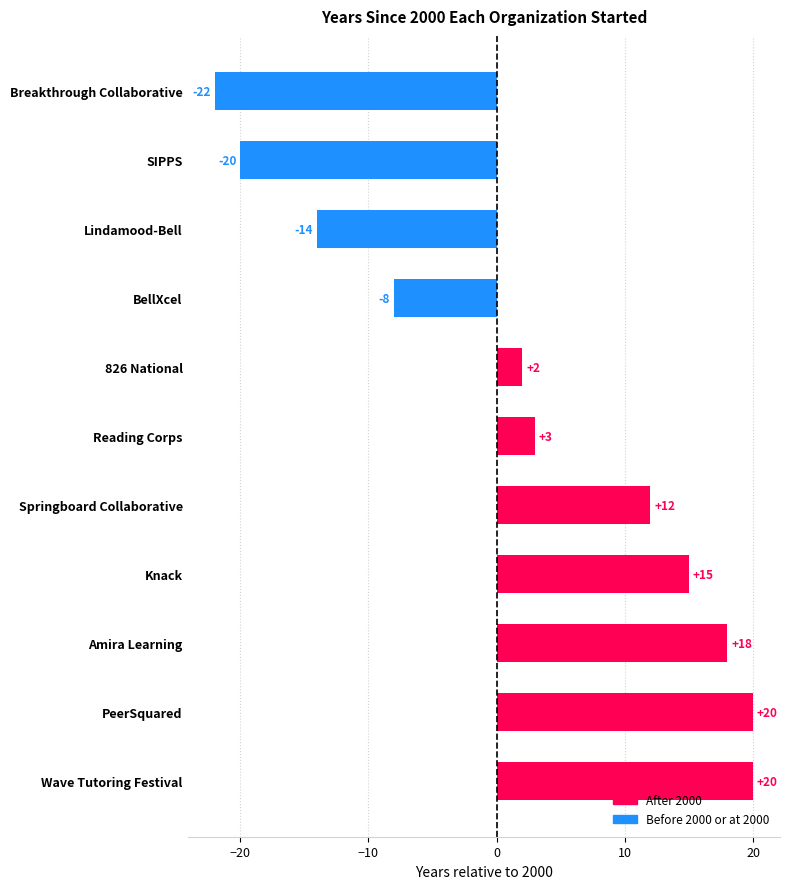

What is the maximum value shown in the chart?

20